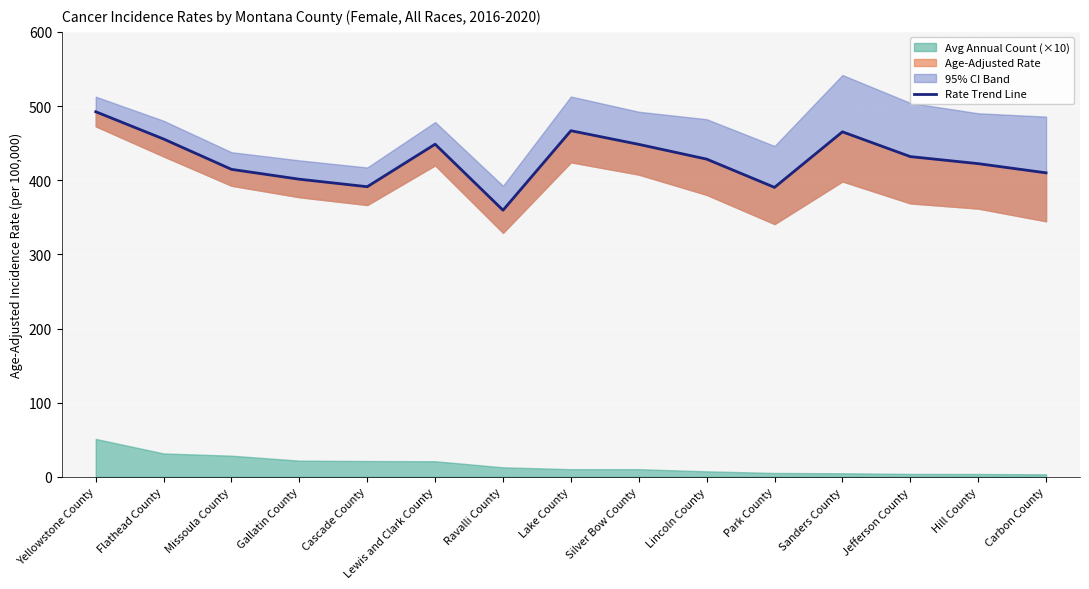

What is the average value?

428.4